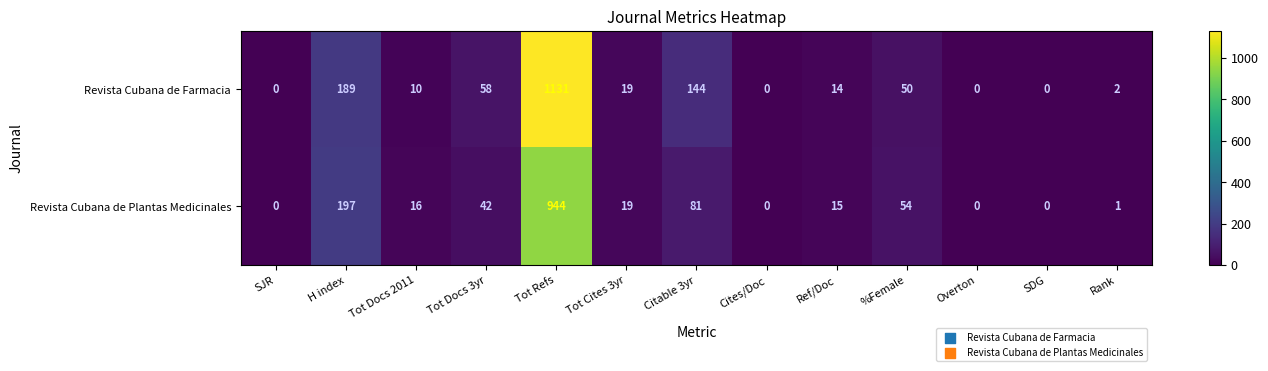

Which label corresponds to the largest value in the chart?

Tot Refs